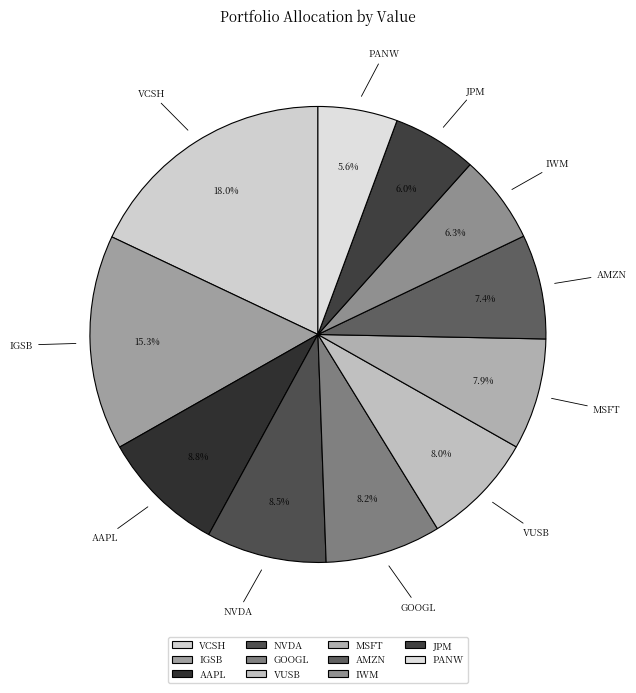

Do NVDA and JPM together represent more than half of the pie?

No